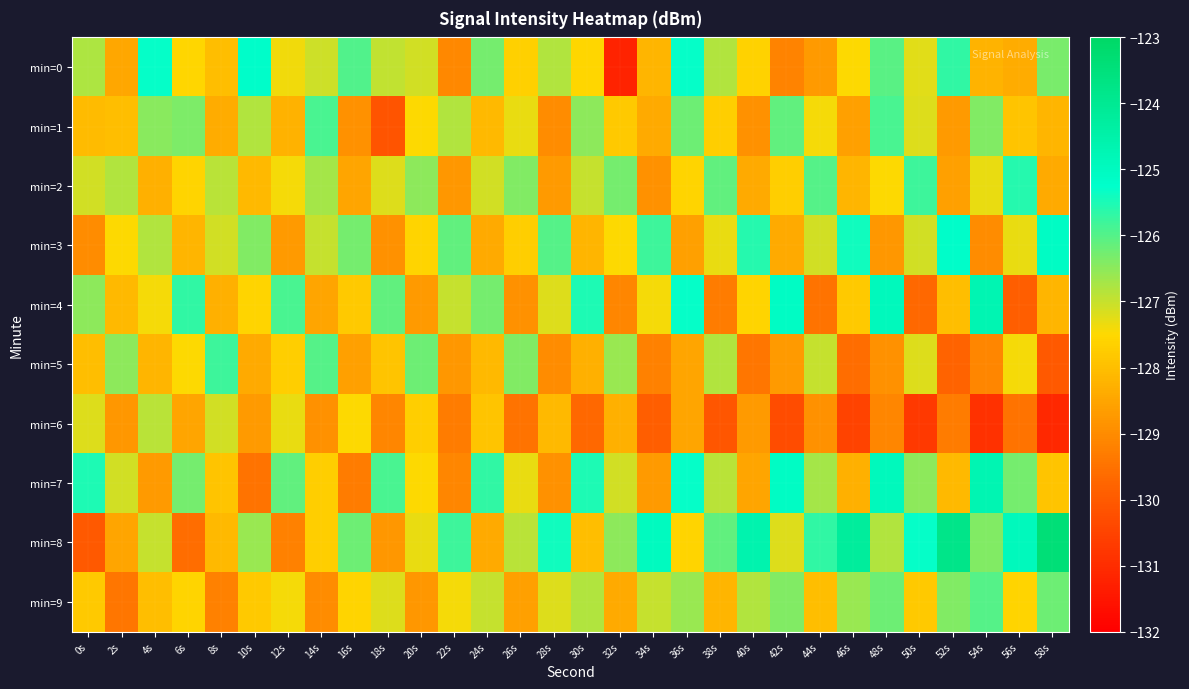

Which series changed the most between 50s and 54s?

min=4